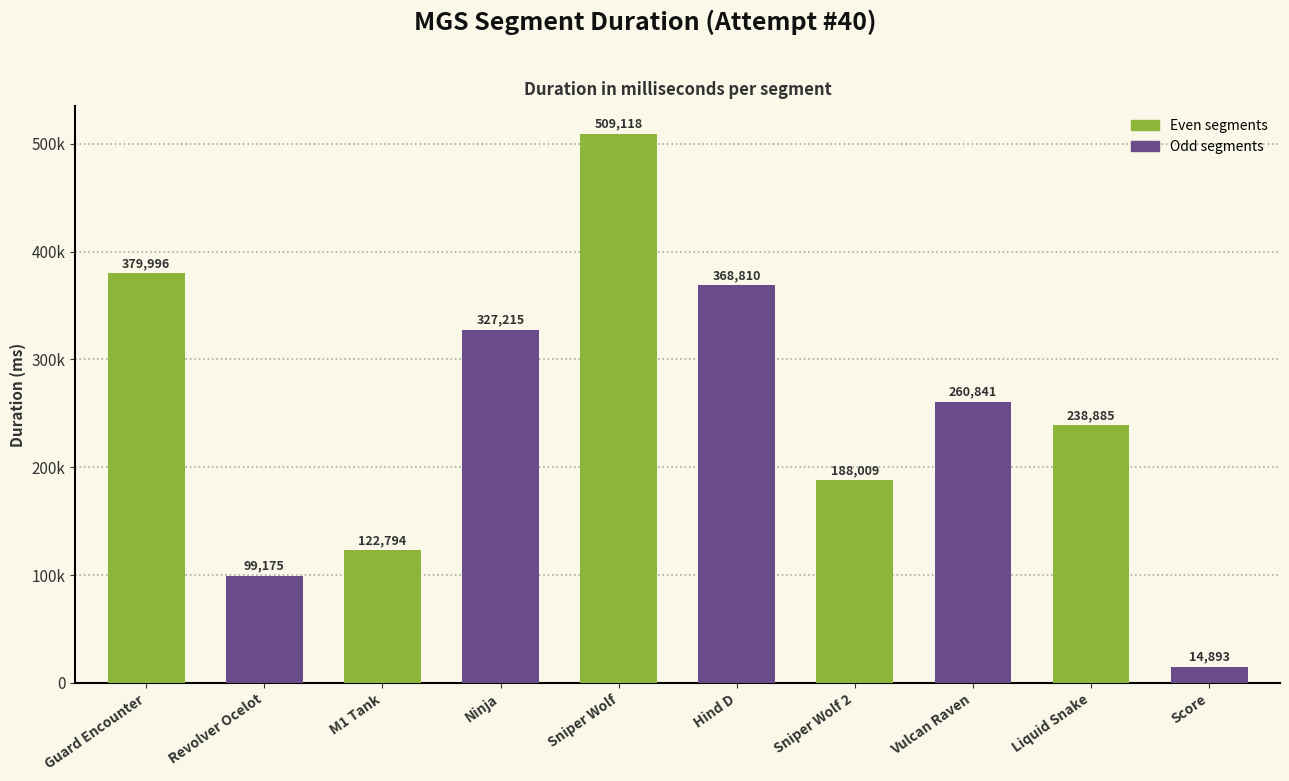

Reading left to right, extract all data points from this chart.

379996	99175	122794	327215	509118	368810	188009	260841	238885	14893